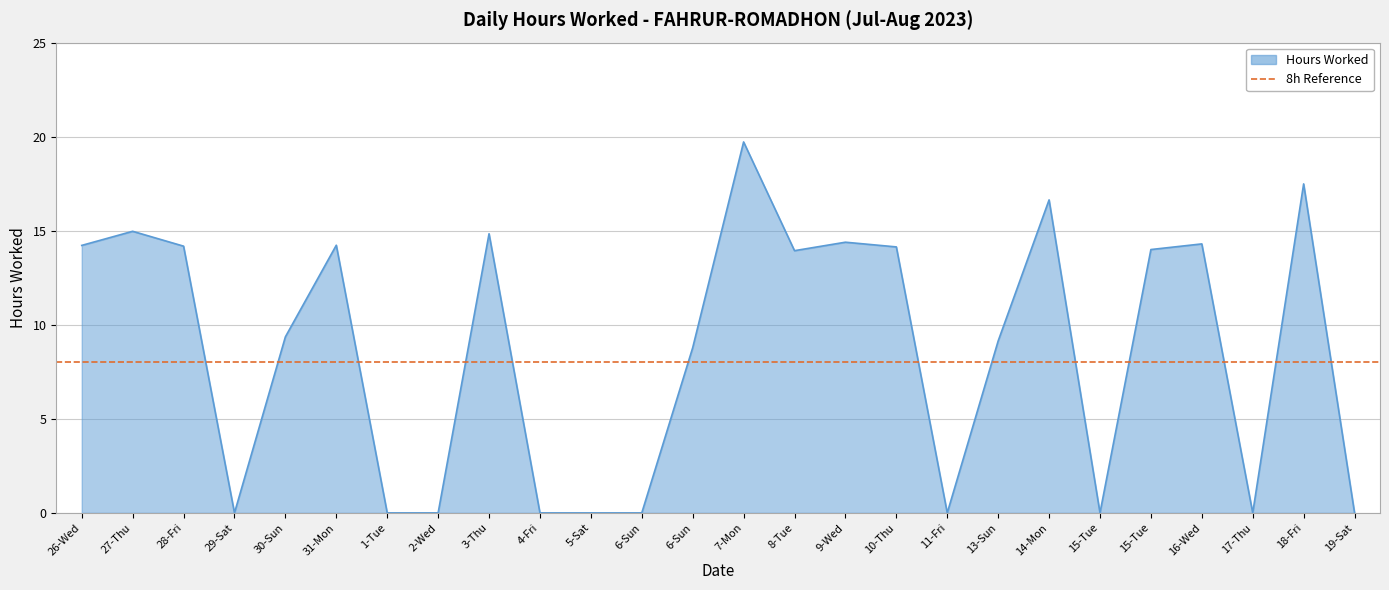

What is the value of the 17th point from the left?

14.1